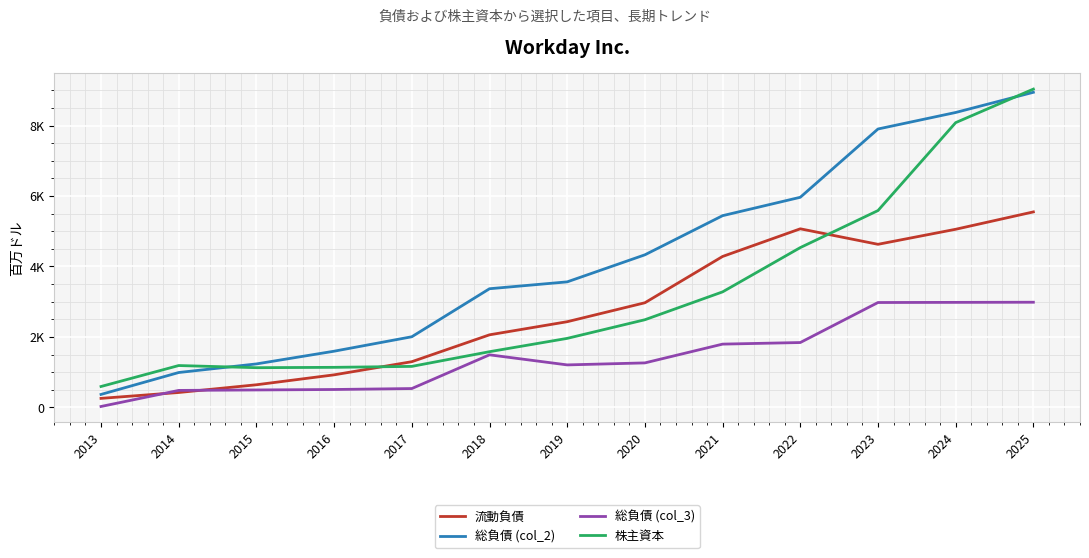

What is the maximum value for 総負債 (col_2)?

8943